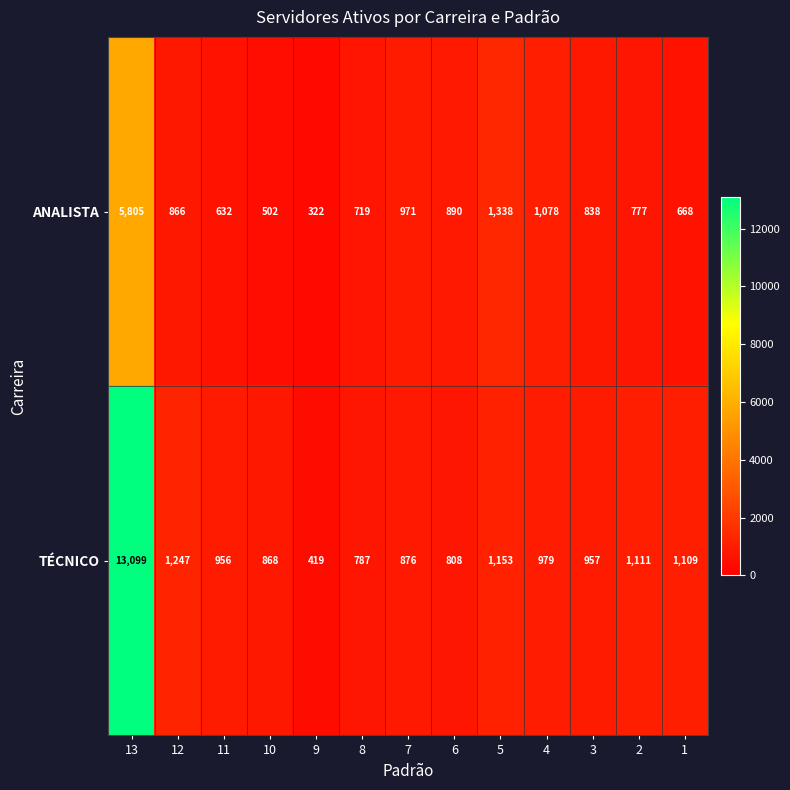

Which series has the largest range (max minus min)?

TÉCNICO